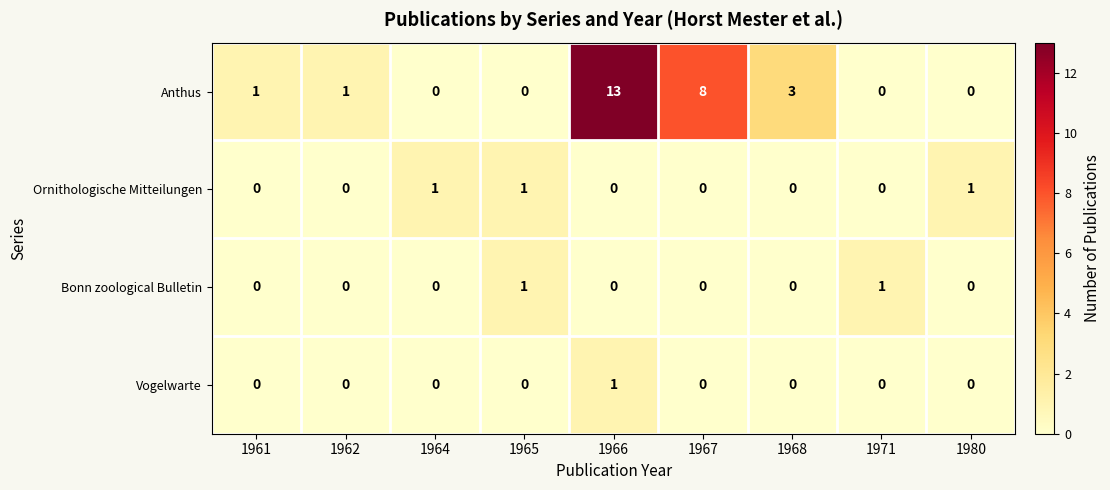

Which label corresponds to the largest value in the chart?

1966